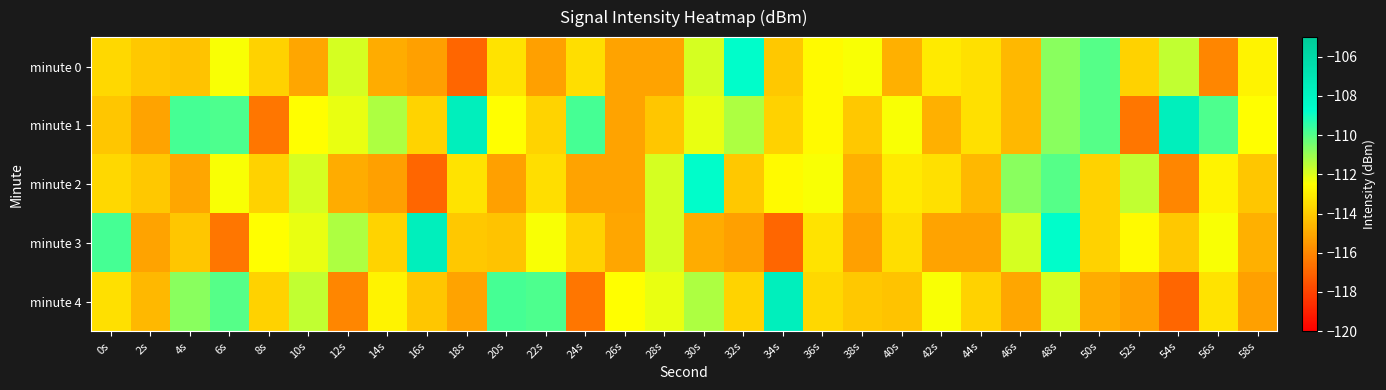

Reading left to right, extract all data points from this chart.

minute 0: 0s=-113.6	2s=-114.1	4s=-114.2	6s=-112.4	8s=-113.8	10s=-115.1	12s=-111.9	14s=-114.9	16s=-115.3	18s=-117.0	20s=-113.3	22s=-115.3	24s=-113.5	26s=-115.2	28s=-115.2	30s=-111.9	32s=-108.7	34s=-114.1	36s=-112.7	38s=-112.4	40s=-114.8	42s=-113.1	44s=-113.4	46s=-114.6	48s=-110.7	50s=-110.0	52s=-113.8	54s=-111.6	56s=-116.1	58s=-112.8
minute 1: 0s=-114.2	2s=-115.2	4s=-109.7	6s=-109.9	8s=-116.5	10s=-112.5	12s=-112.2	14s=-111.3	16s=-113.8	18s=-107.6	20s=-112.5	22s=-113.8	24s=-109.7	26s=-115.2	28s=-114.2	30s=-112.2	32s=-111.3	34s=-113.8	36s=-112.7	38s=-114.1	40s=-112.4	42s=-114.8	44s=-113.4	46s=-114.6	48s=-110.7	50s=-110.0	52s=-116.5	54s=-107.6	56s=-109.9	58s=-112.5
minute 2: 0s=-113.6	2s=-114.1	4s=-115.1	6s=-112.4	8s=-113.8	10s=-111.9	12s=-114.9	14s=-115.3	16s=-117.0	18s=-113.3	20s=-115.3	22s=-113.5	24s=-115.2	26s=-115.2	28s=-111.9	30s=-108.7	32s=-114.1	34s=-112.7	36s=-112.4	38s=-114.8	40s=-113.1	42s=-113.4	44s=-114.6	46s=-110.7	48s=-110.0	50s=-113.8	52s=-111.6	54s=-116.1	56s=-112.8	58s=-114.2
minute 3: 0s=-109.7	2s=-115.2	4s=-114.2	6s=-116.5	8s=-112.5	10s=-112.2	12s=-111.3	14s=-113.8	16s=-107.6	18s=-114.1	20s=-114.2	22s=-112.4	24s=-113.8	26s=-115.1	28s=-111.9	30s=-114.9	32s=-115.3	34s=-117.0	36s=-113.3	38s=-115.3	40s=-113.5	42s=-115.2	44s=-115.2	46s=-111.9	48s=-108.7	50s=-113.8	52s=-112.7	54s=-114.1	56s=-112.4	58s=-114.8
minute 4: 0s=-113.4	2s=-114.6	4s=-110.7	6s=-110.0	8s=-113.8	10s=-111.6	12s=-116.1	14s=-112.8	16s=-114.2	18s=-115.2	20s=-109.7	22s=-109.9	24s=-116.5	26s=-112.5	28s=-112.2	30s=-111.3	32s=-113.8	34s=-107.6	36s=-113.6	38s=-114.1	40s=-114.2	42s=-112.4	44s=-113.8	46s=-115.1	48s=-111.9	50s=-114.9	52s=-115.3	54s=-117.0	56s=-113.3	58s=-115.3